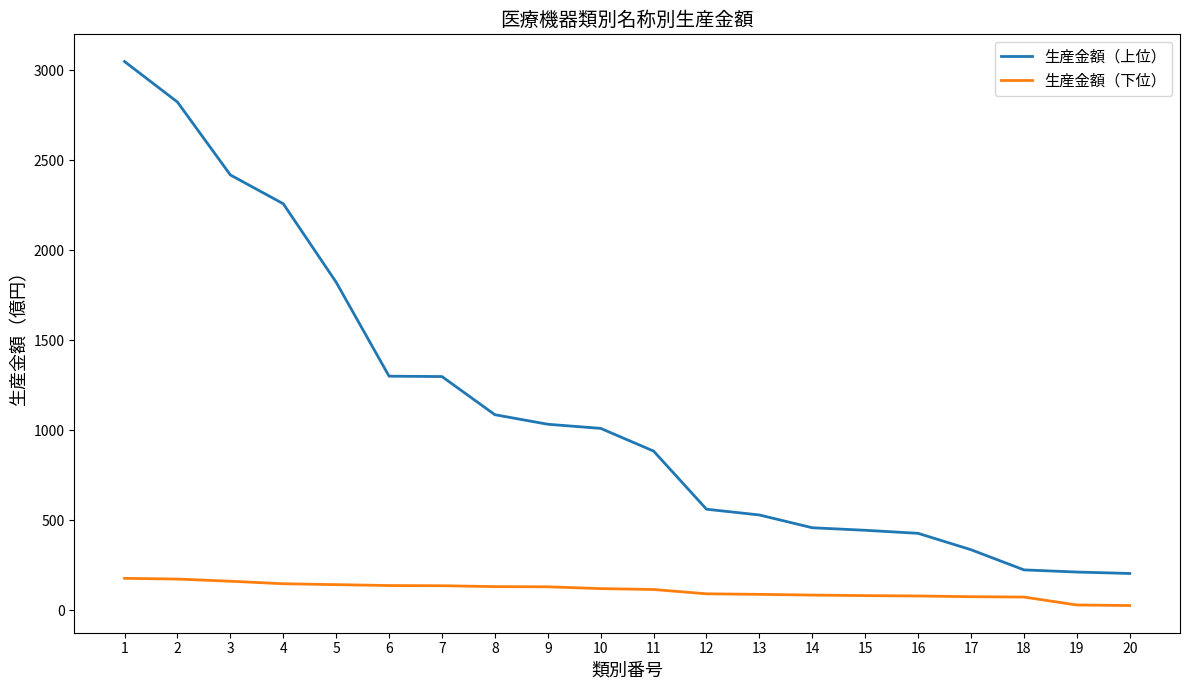

Is the value of 生産金額（上位） at 16 greater than the value of 生産金額（下位） at 6?

Yes